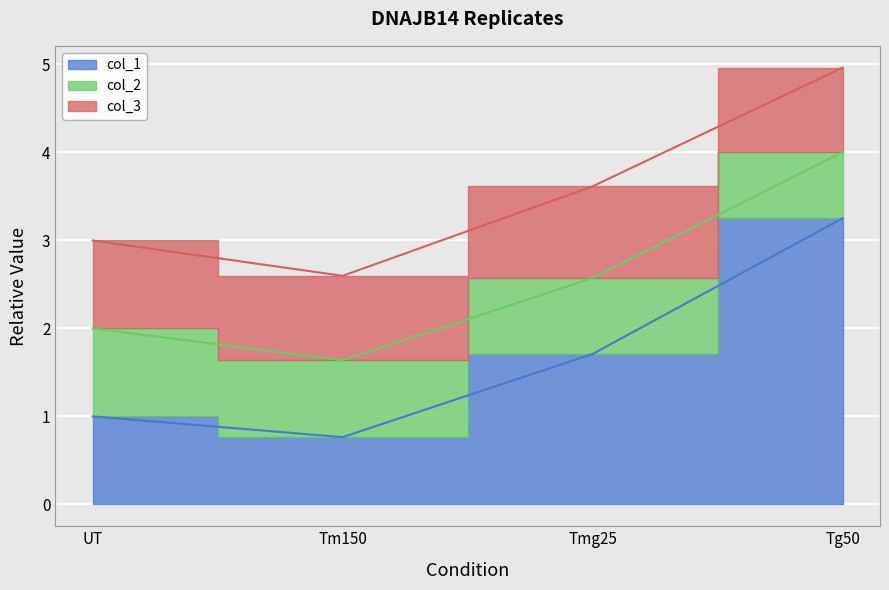

Reading left to right, transcribe all the data shown in this chart.

col_1: 1.0	0.8	1.7	3.3
col_2: 1.0	0.9	0.9	0.8
col_3: 1.0	1.0	1.0	1.0